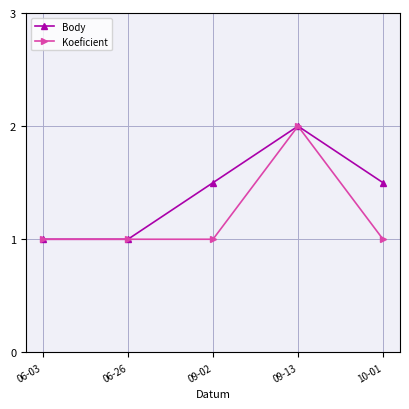

Count the Koeficient values in the range 1 to 2.

5